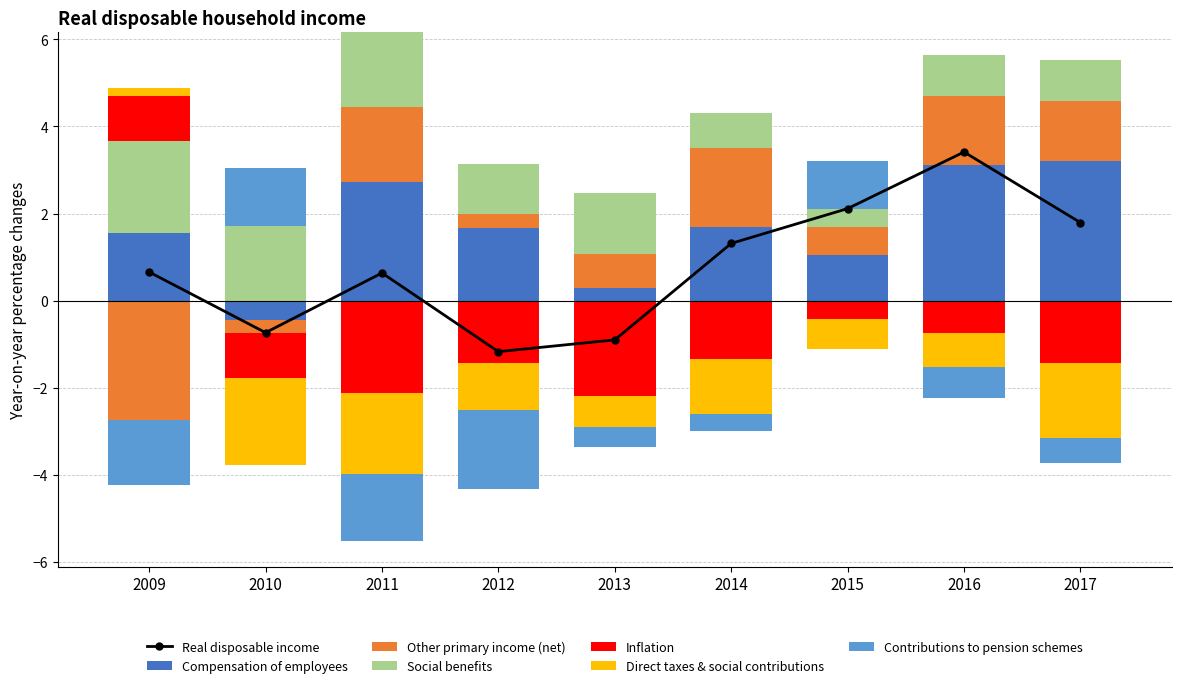

The value of Direct taxes & social contributions at 2015 is -0.7. True or false?

True